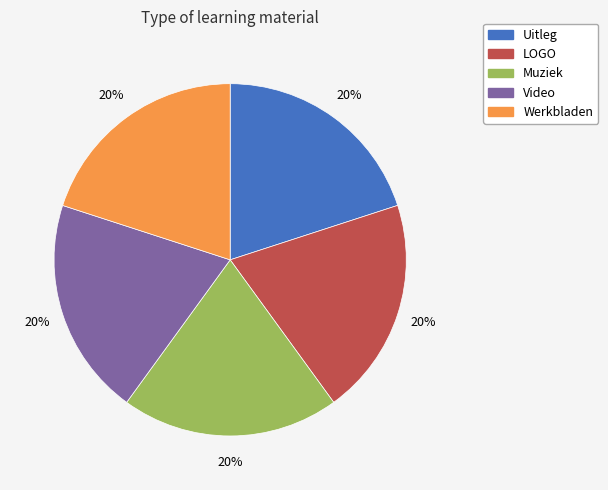

To the nearest percent, what percentage of the pie is LOGO?

20%